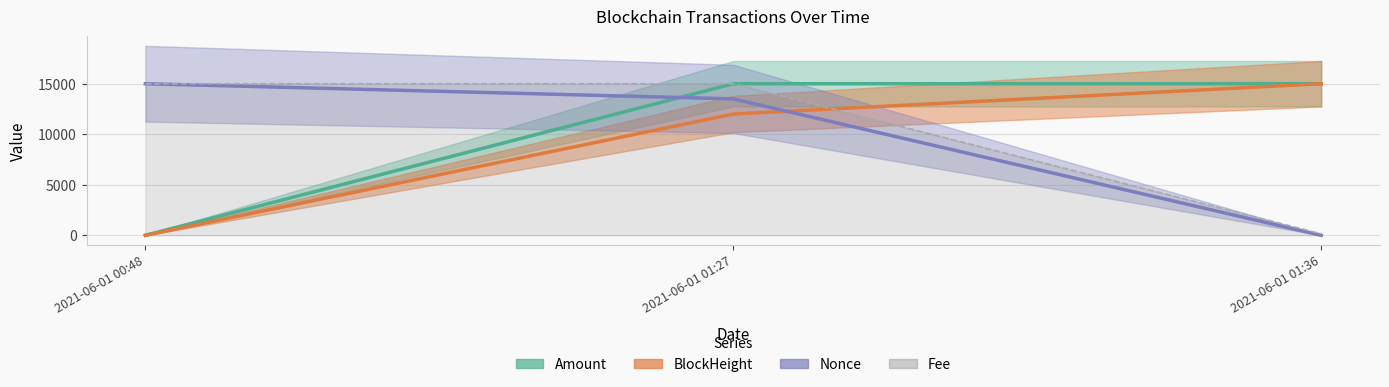

At which label does Nonce first exceed 13500?

2021-06-01 00:48